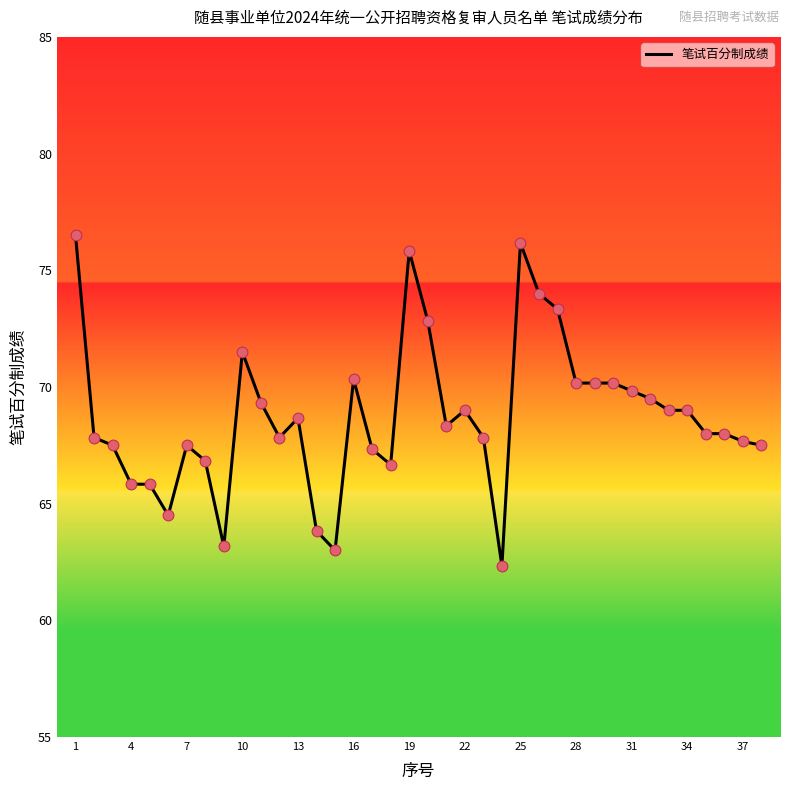

What is the greatest value displayed?

76.5